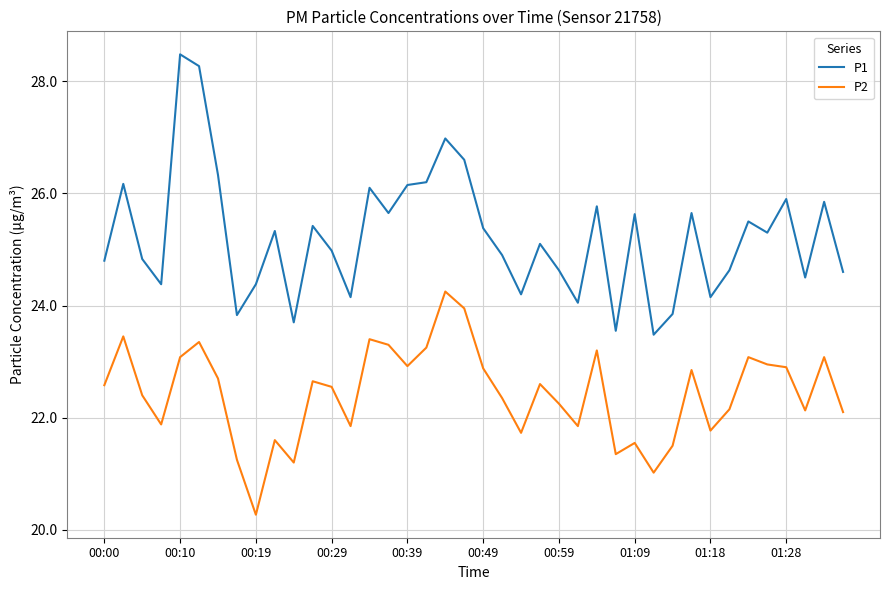

True or false: P1 and P2 intersect in this chart.

False